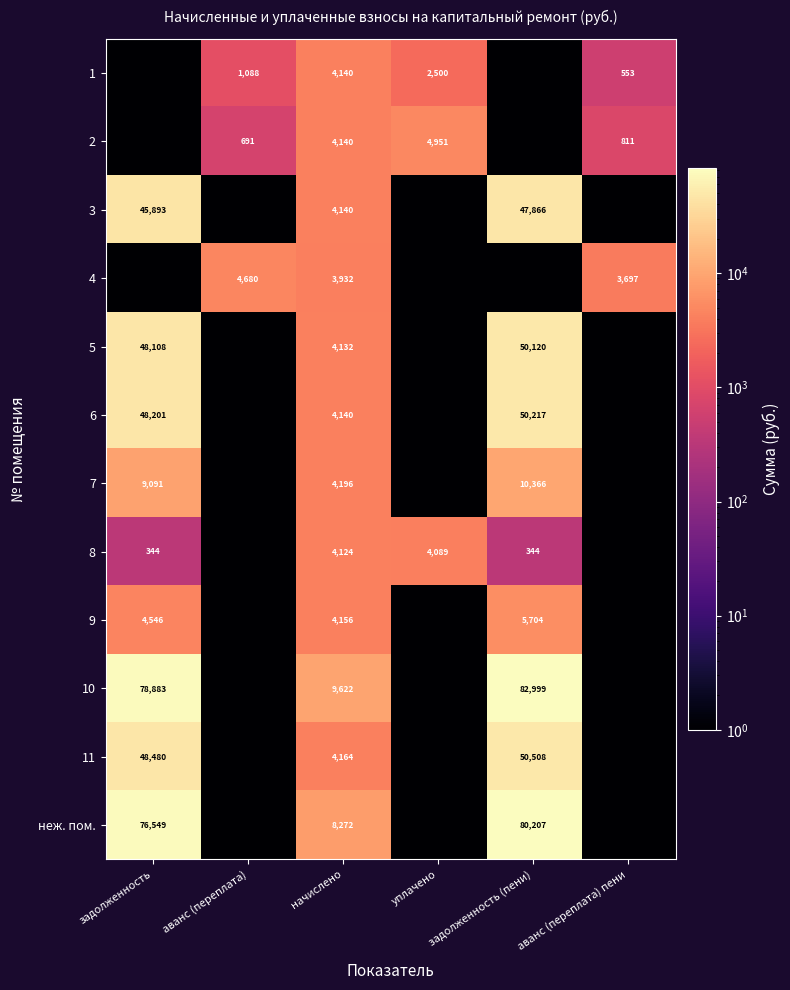

What is the difference between the 2 values at аванс (переплата) and уплачено?

4260.0